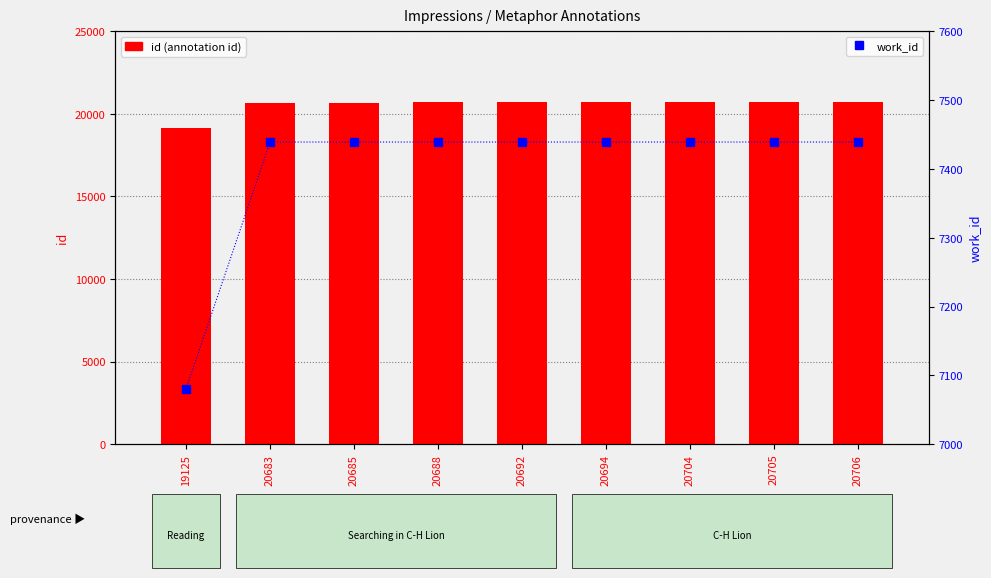

How many groups of bars are there?

9